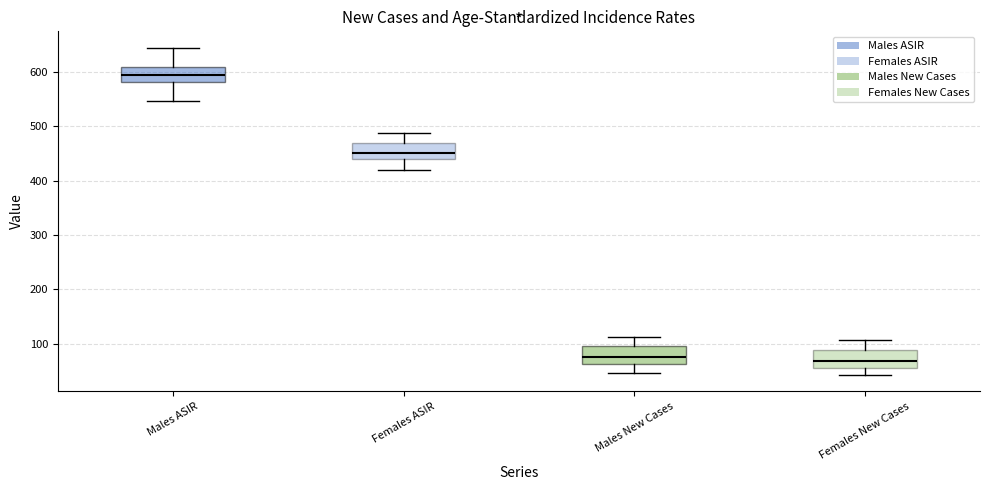

Reading left to right, transcribe this box plot: for each box, give where its median line is, the range the box spans, and where its two whiskers end, as read against the y-axis. The values are not printed on the chart, so give them approximately, as read against the axis.

Males ASIR: median 590, box 580 to 610, whiskers 550 to 640
Females ASIR: median 450, box 440 to 470, whiskers 420 to 490
Males New Cases: median 70, box 60 to 100, whiskers 50 to 110
Females New Cases: median 70, box 60 to 90, whiskers 40 to 110